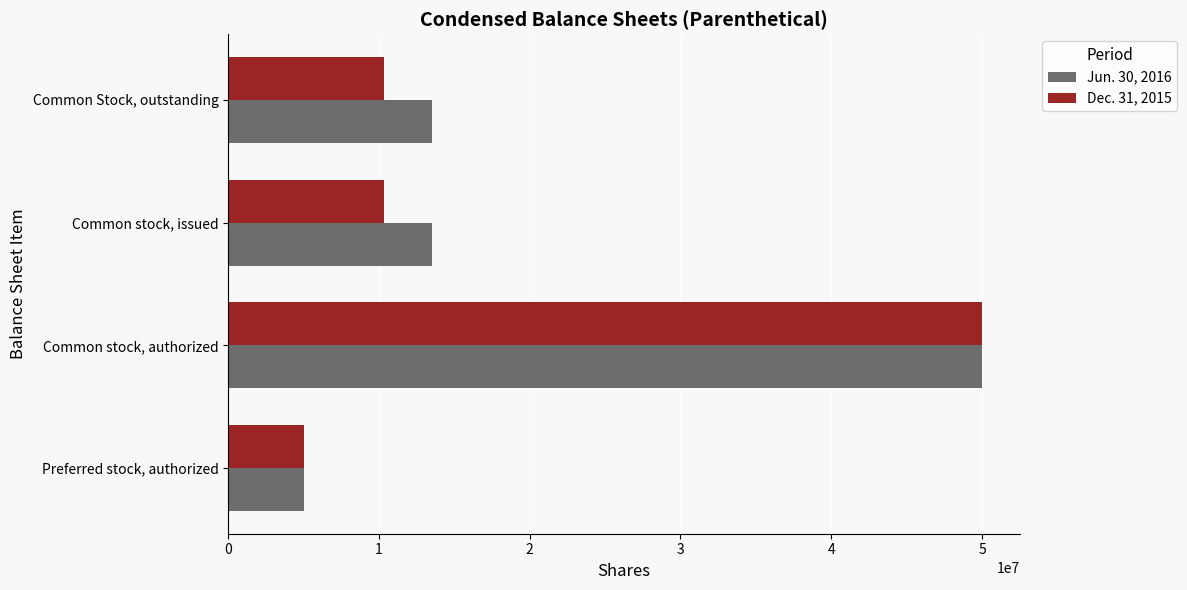

What is the sum of all Dec. 31, 2015 values?

75735766